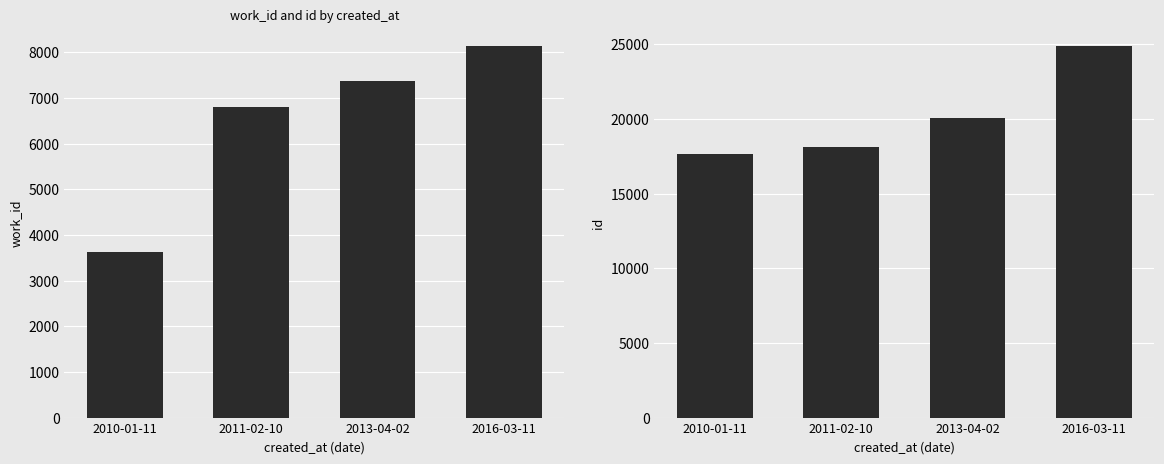

At which category is the sum across all series the highest?

2016-03-11